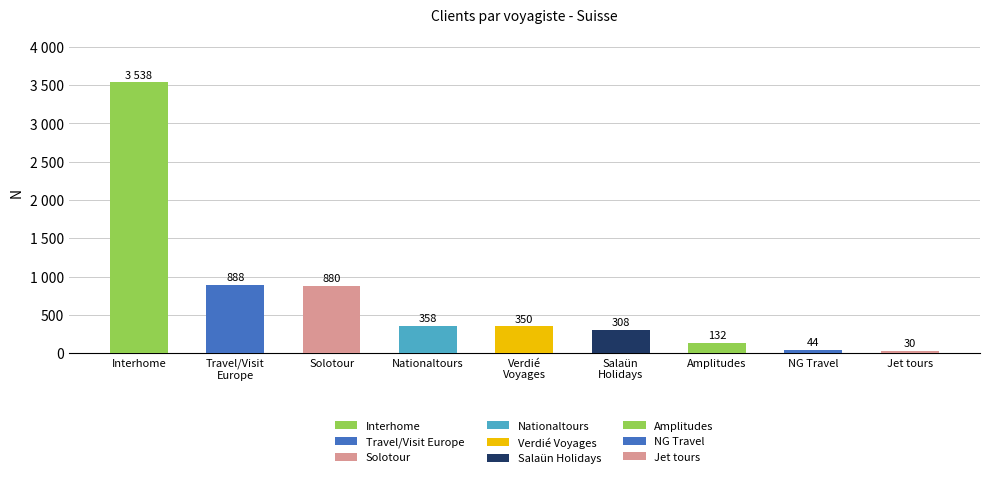

Are the bars horizontal?

No